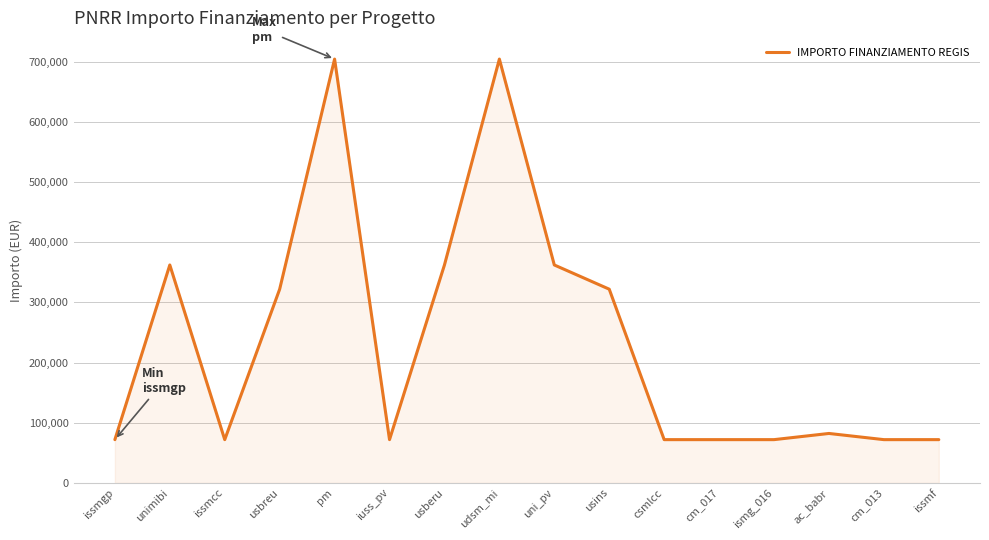

What is the change in value from uni_pv to cm_017?

-290317.3